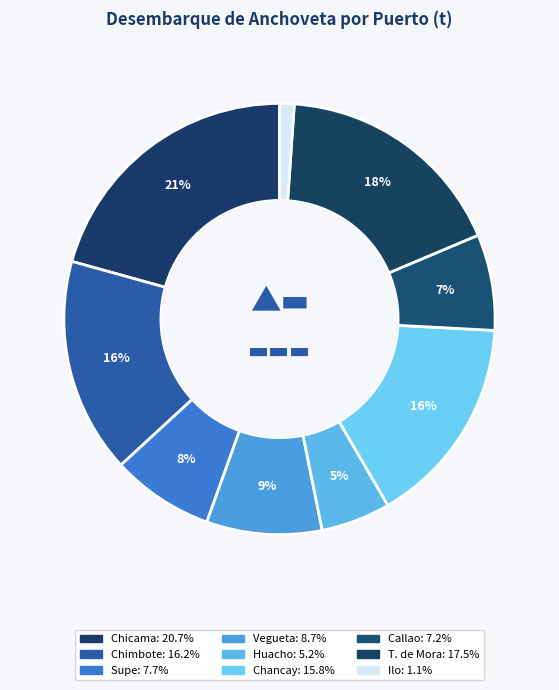

To the nearest percent, what is the combined percentage of Callao and Chancay?

23%